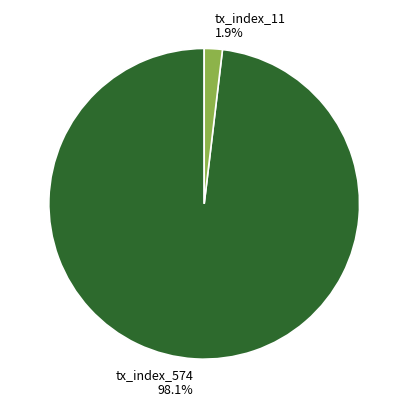

Which category has the biggest portion of the pie?

tx_index_574